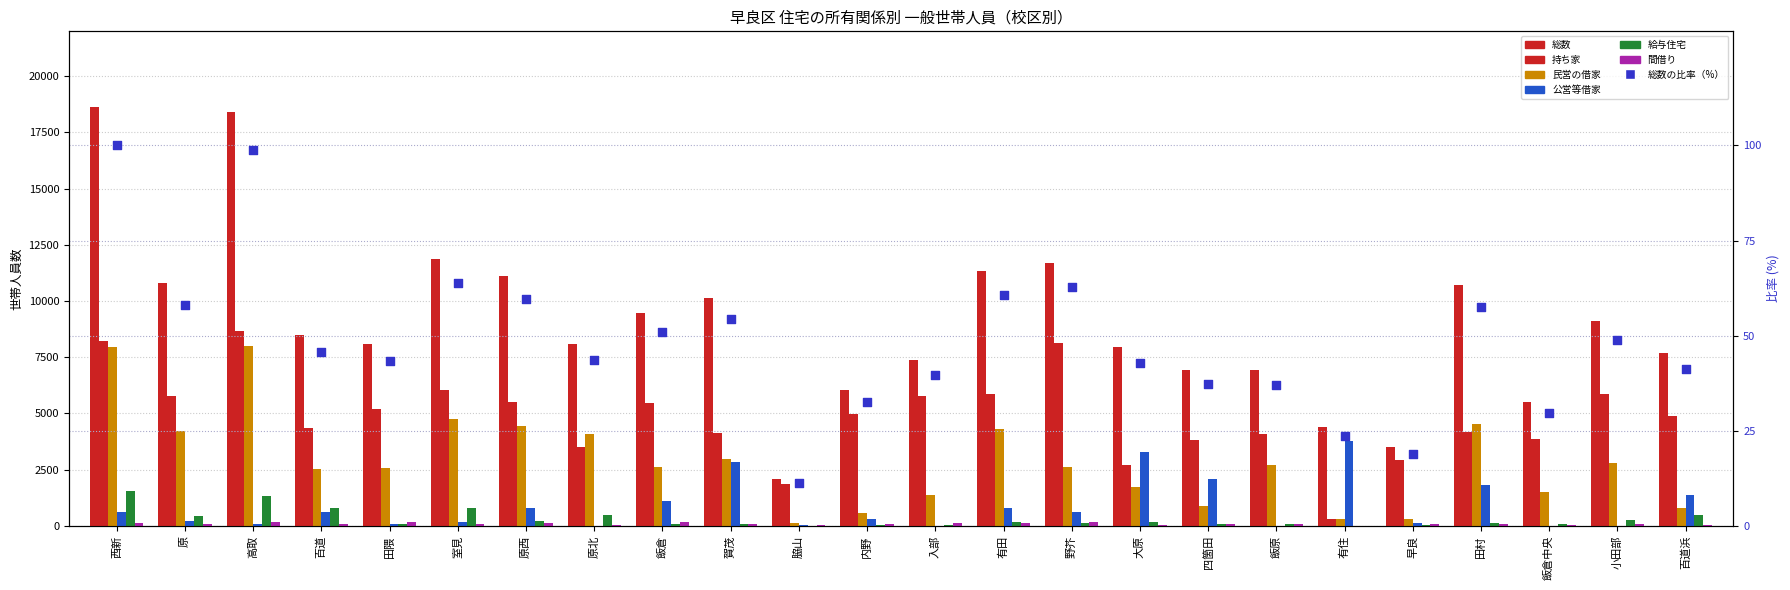

At which category is the sum across all series the highest?

西新